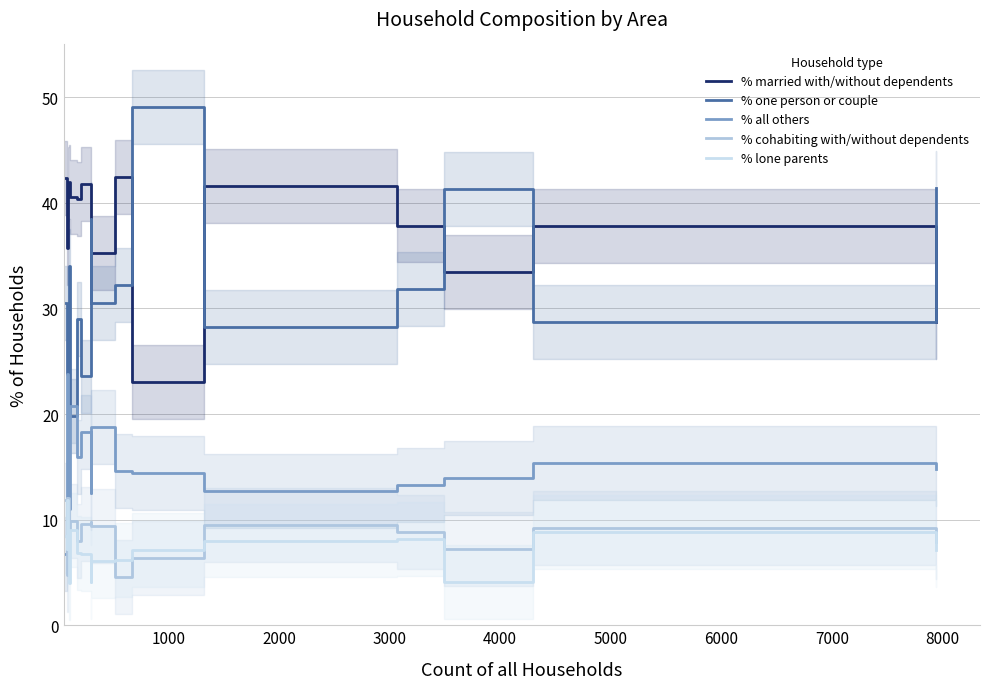

How many lines are shown in the chart?

5